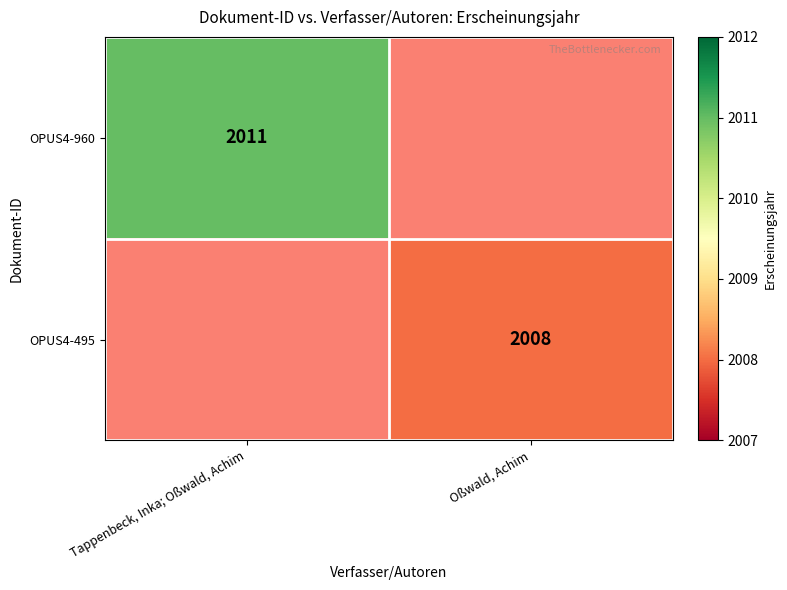

True or false: OPUS4-495 has a value of 3433 at Oßwald, Achim.

False